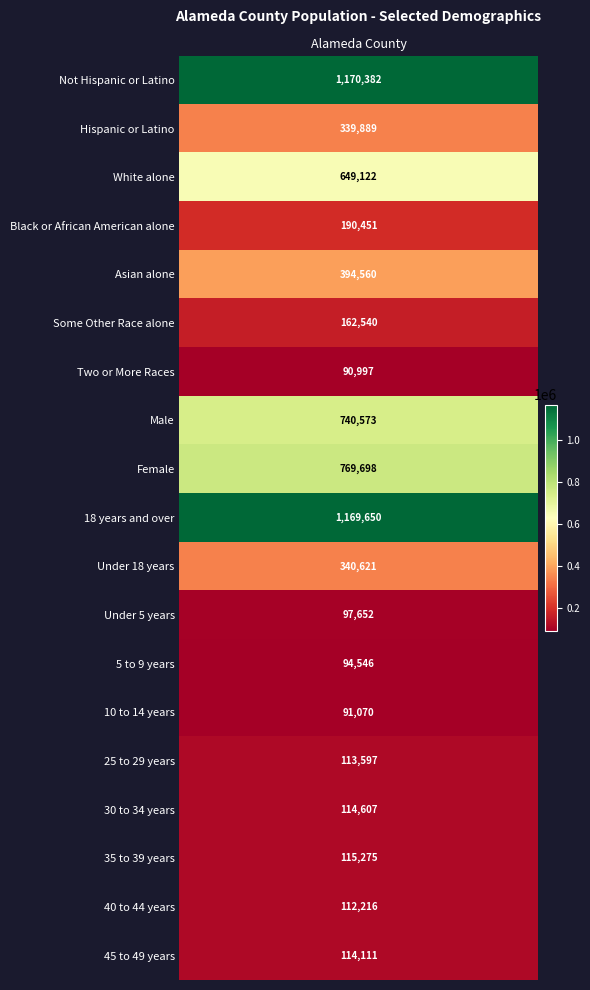

Is it true that the value at Not Hispanic or Latino is 1693265?

False